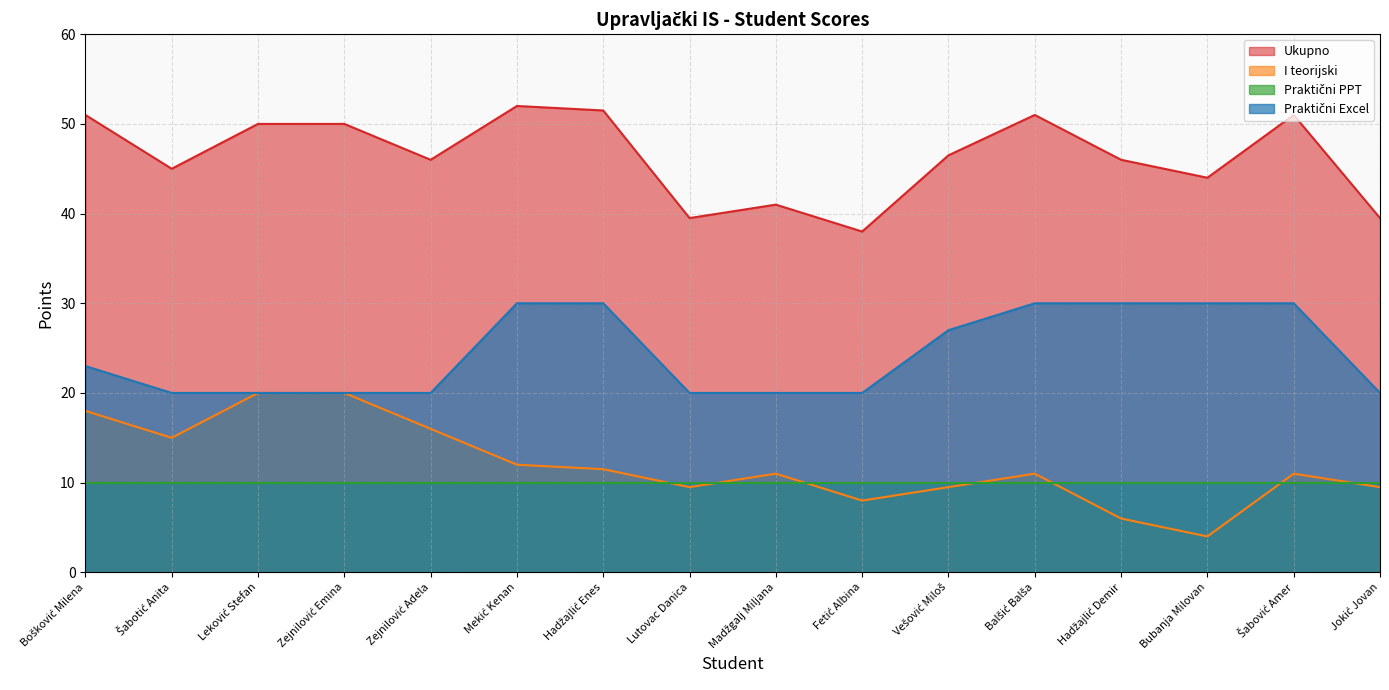

Which series has the largest total across all categories?

Ukupno